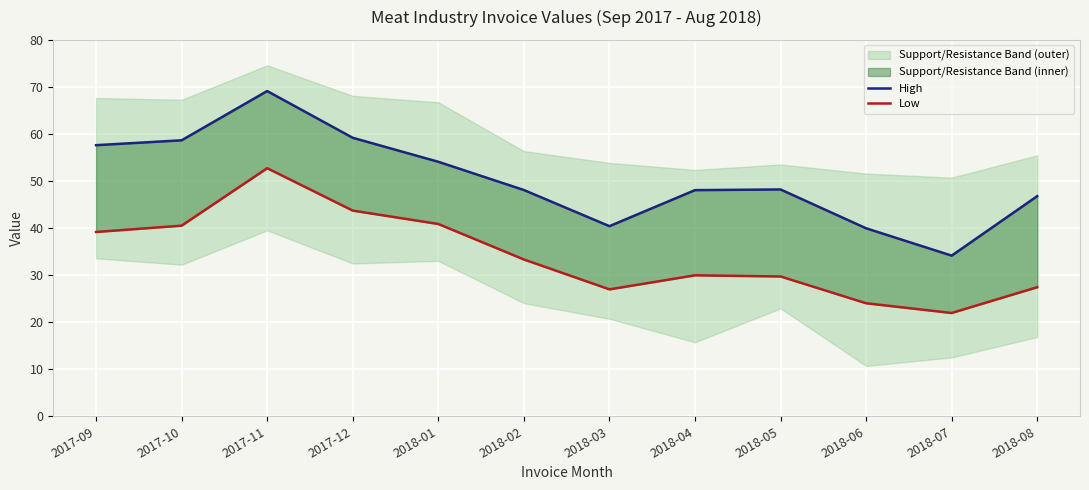

Reading left to right, what are all the values shown in this chart?

High: 57.6	58.7	69.1	59.2	54.1	48.1	40.4	48.1	48.2	40.0	34.1	46.8
Low: 39.2	40.5	52.7	43.7	40.9	33.3	27.0	30.0	29.7	24.0	22.0	27.4